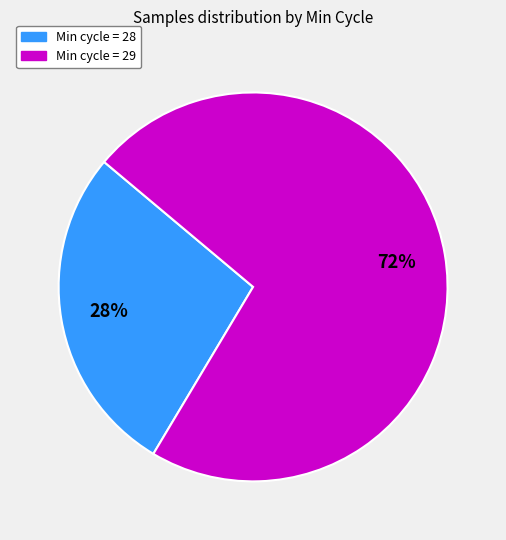

To the nearest percent, what is the average slice percentage?

50%